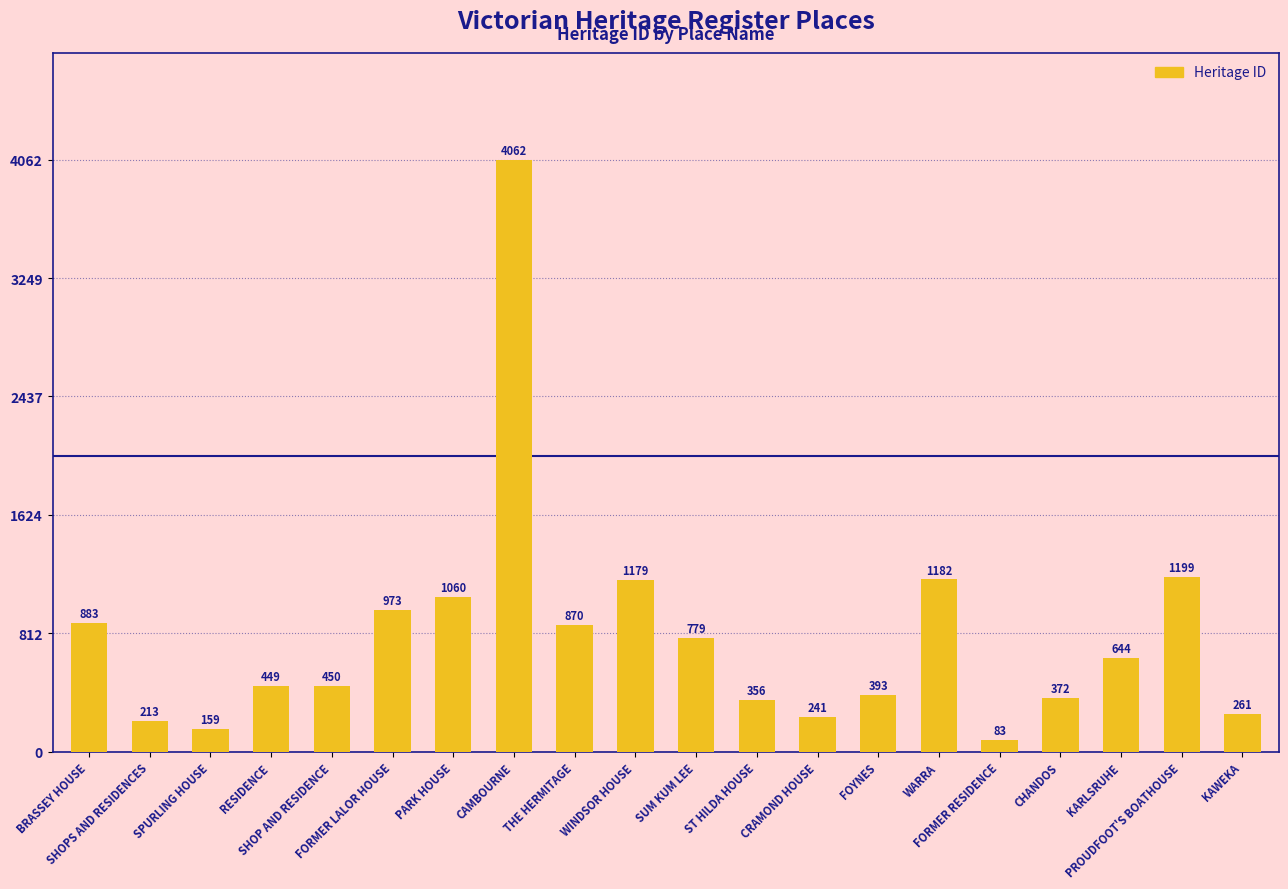

Read the value at KAWEKA, to the nearest 10.

260